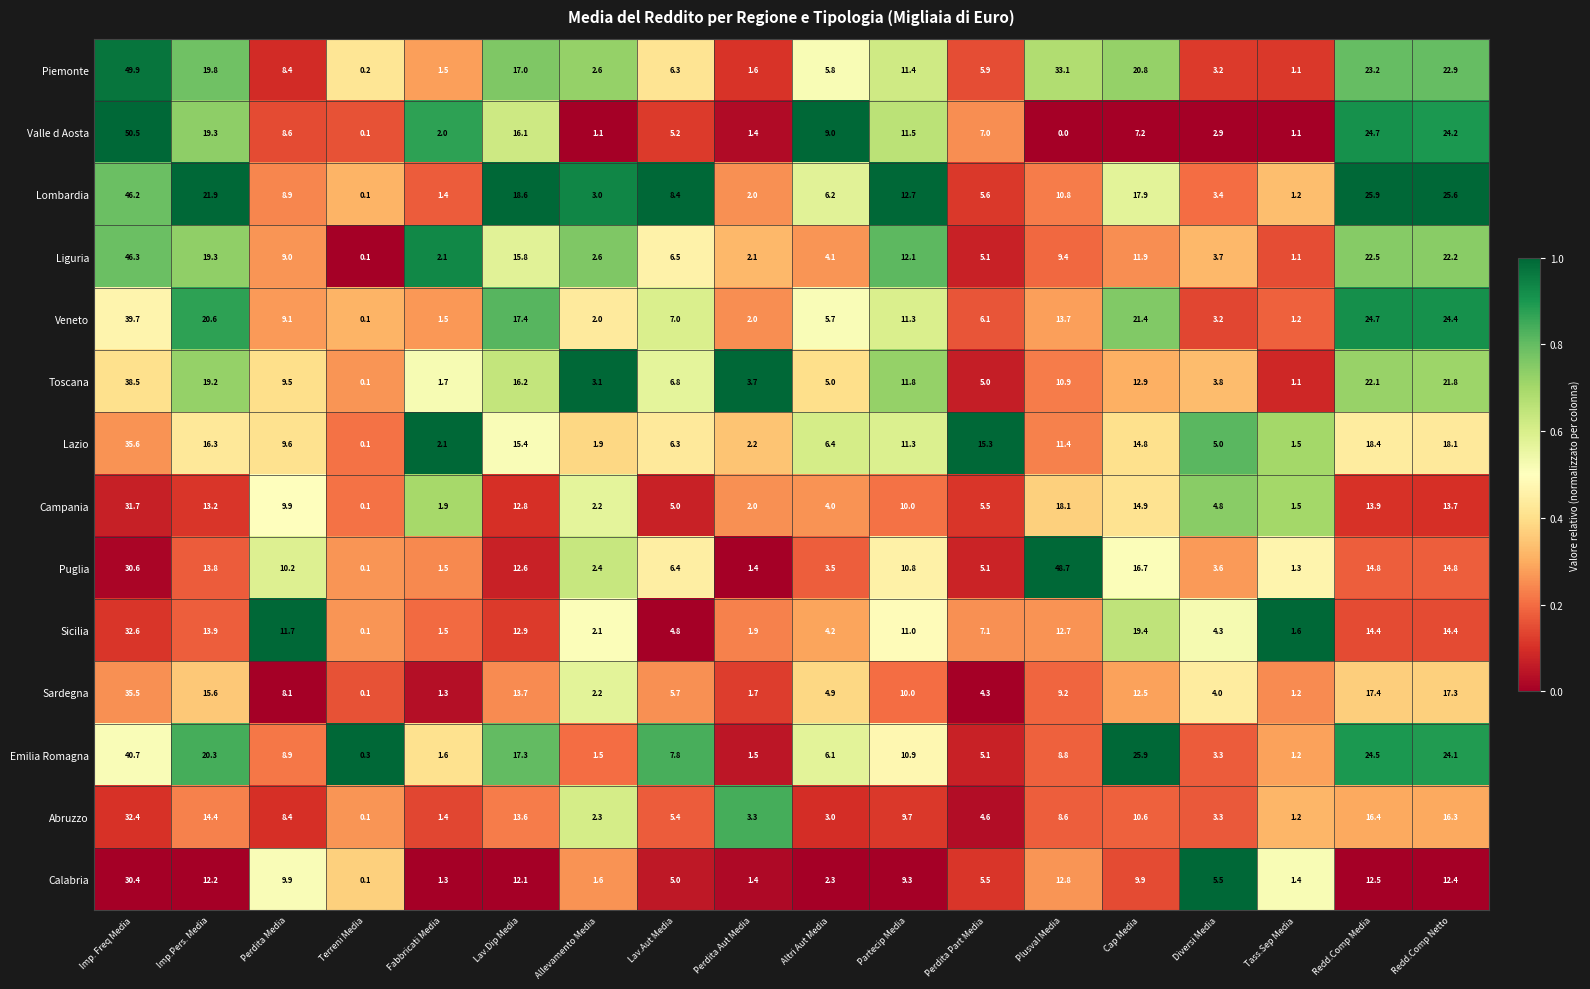

What is the sum of the Emilia Romagna values at Perdita Part Media and Cap Media?

31.0